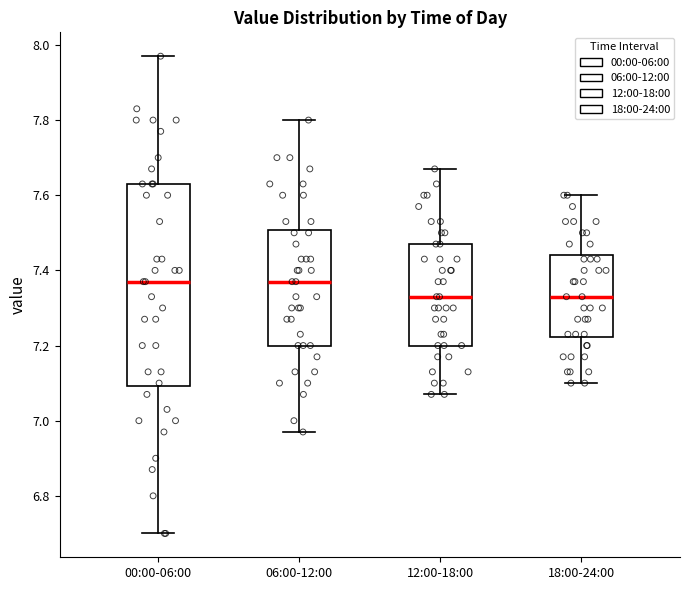

Comparing the boxes themselves (not the whiskers), which one is the tallest?

00:00-06:00